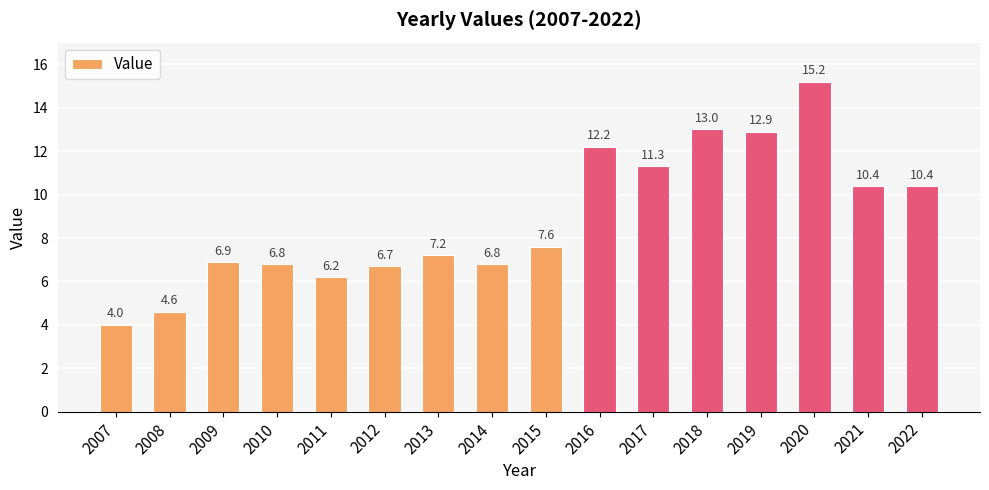

Which has a higher value, 2012 or 2011?

2012